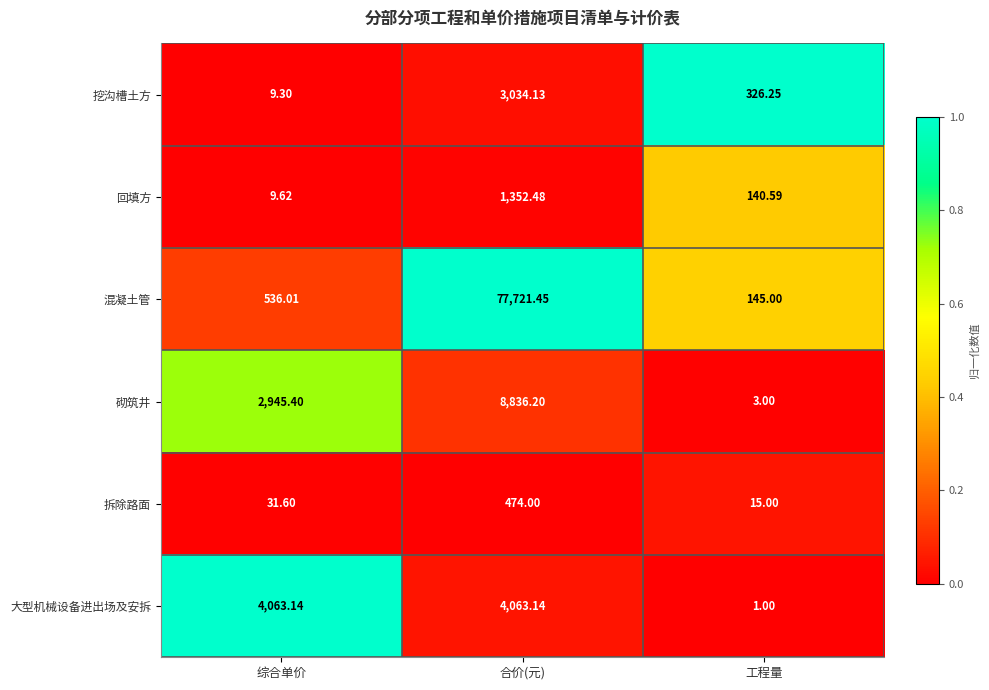

Is the value of 回填方 at 合价(元) greater than the value of 大型机械设备进出场及安拆 at 综合单价?

No